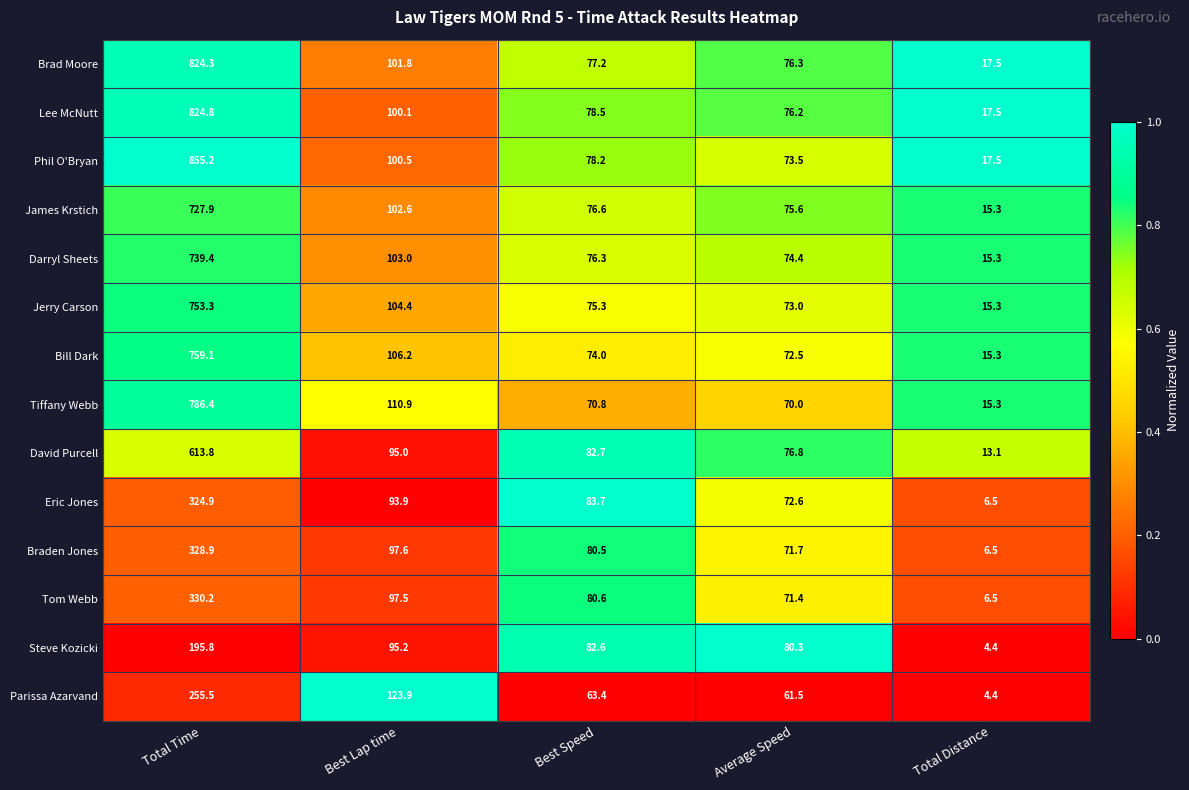

What is the difference between the maximum and minimum values in the Brad Moore series?

806.8